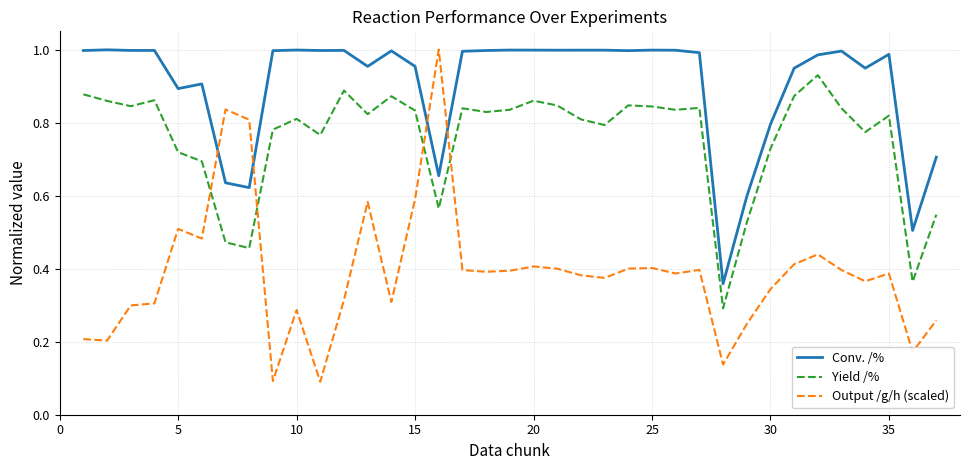

What are all the series names shown in the legend?

Conv. /%, Yield /%, Output /g/h (scaled)